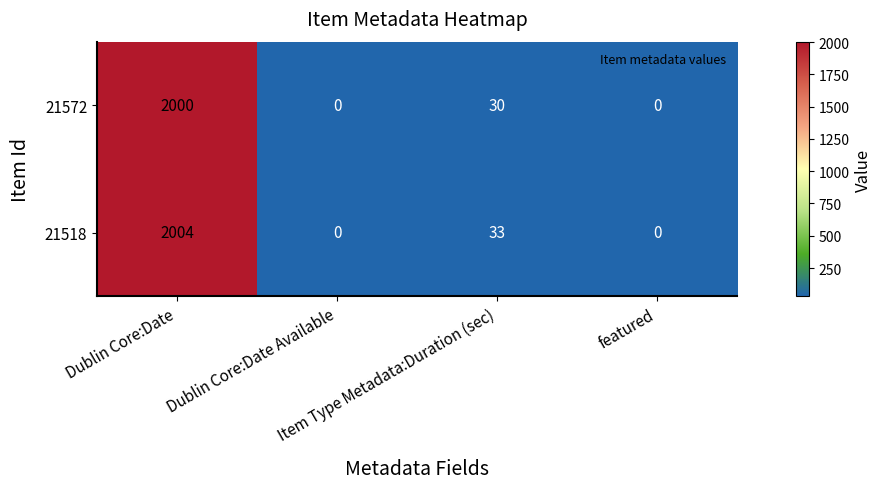

What is the maximum value shown in the chart?

2004